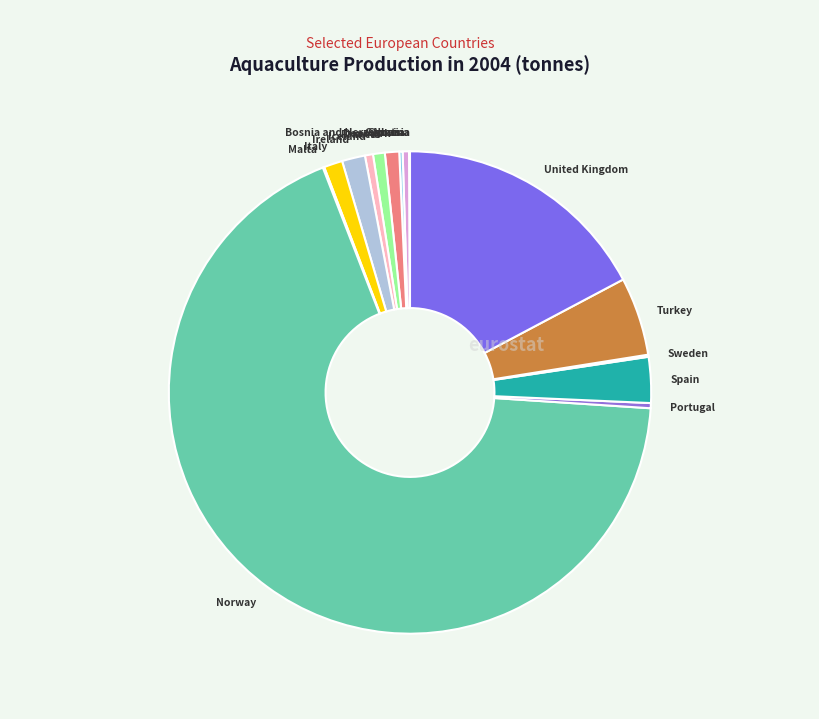

What is the largest slice in the pie chart?

Norway